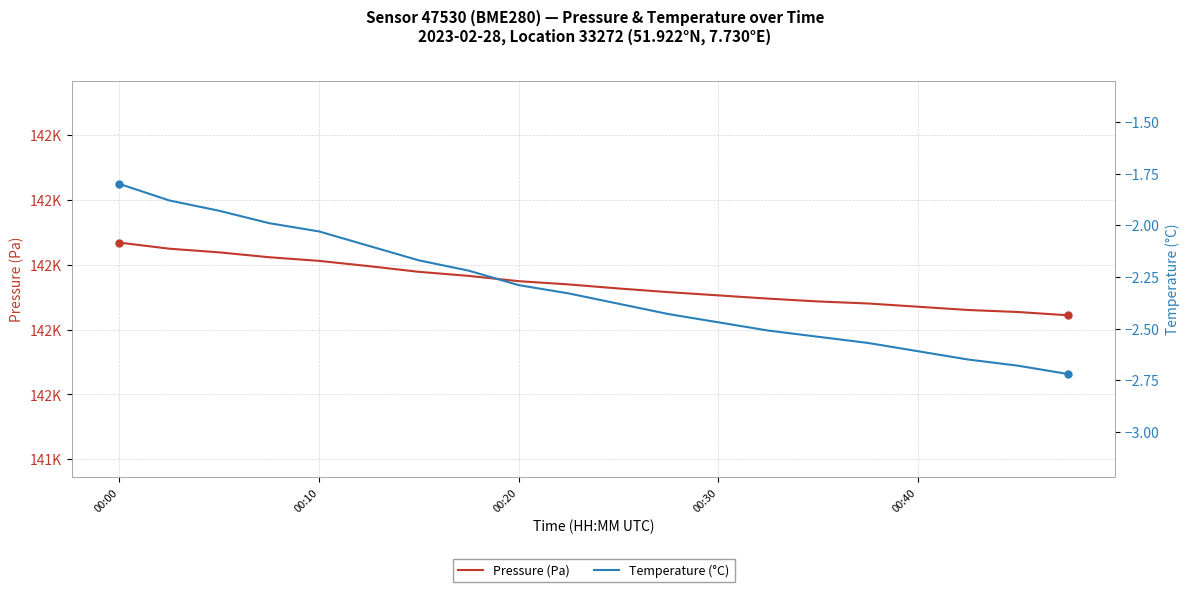

Which series has the largest range (max minus min)?

Pressure (Pa)